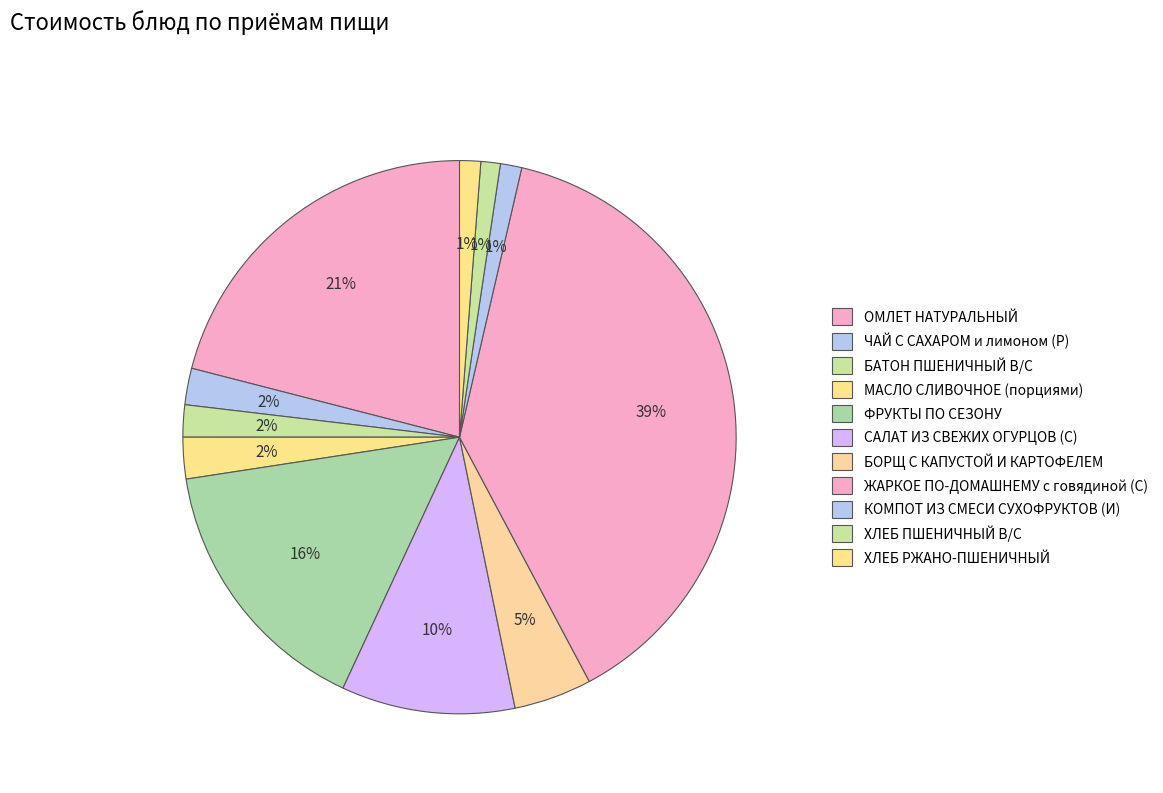

Is ХЛЕБ ПШЕНИЧНЫЙ В/С the majority of the pie?

No